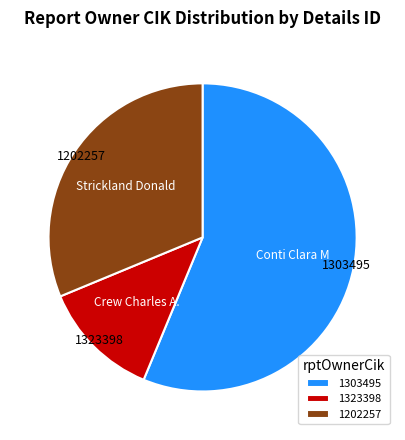

The 1202257 slice represents 31% of the pie. True or false?

True